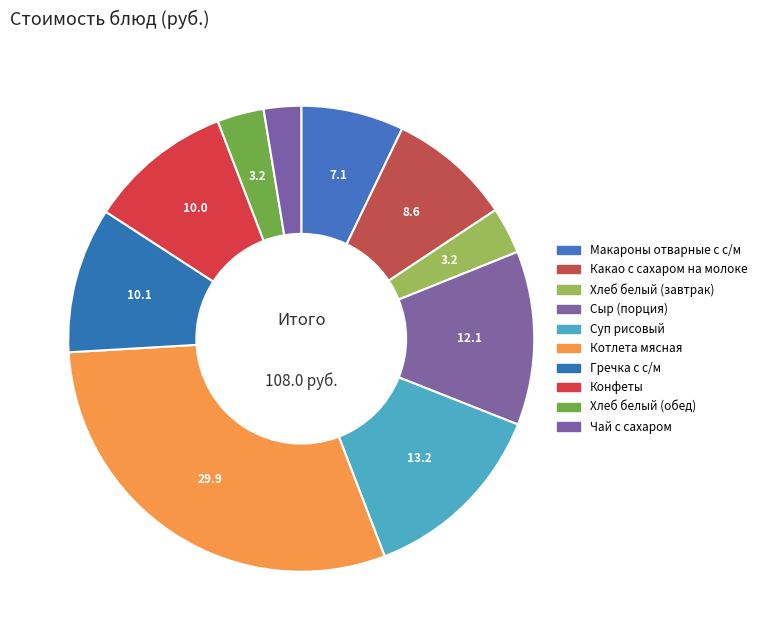

How many slices are in this pie chart?

10